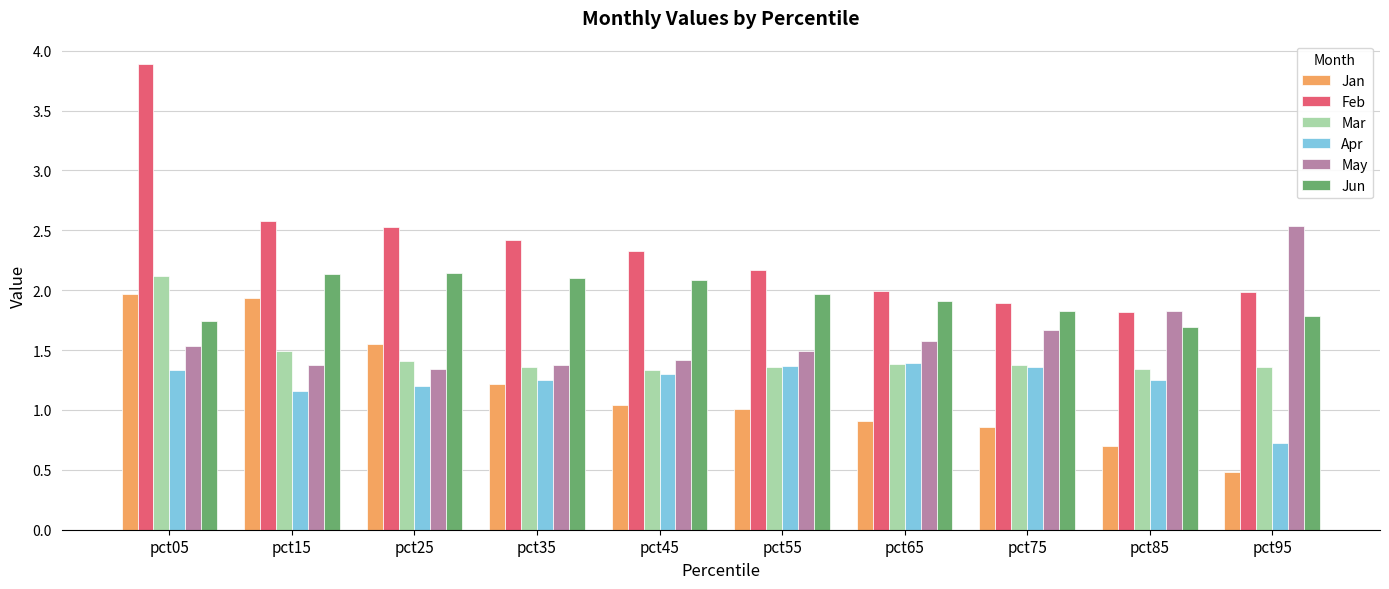

What is the minimum value shown in the chart?

0.5